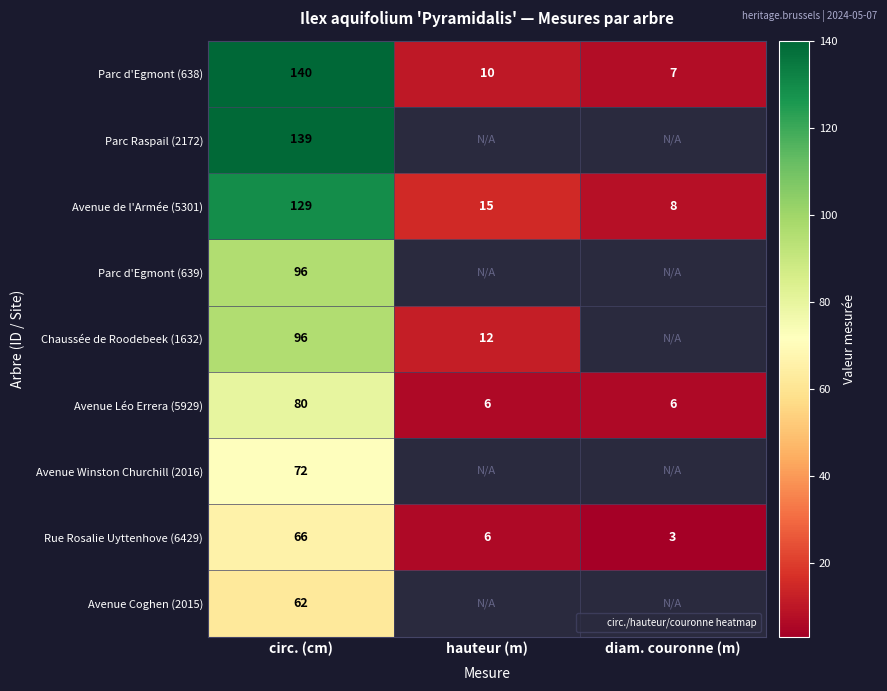

Between hauteur (m) and diam. couronne (m), which series saw the biggest shift?

Avenue de l'Armée (5301)